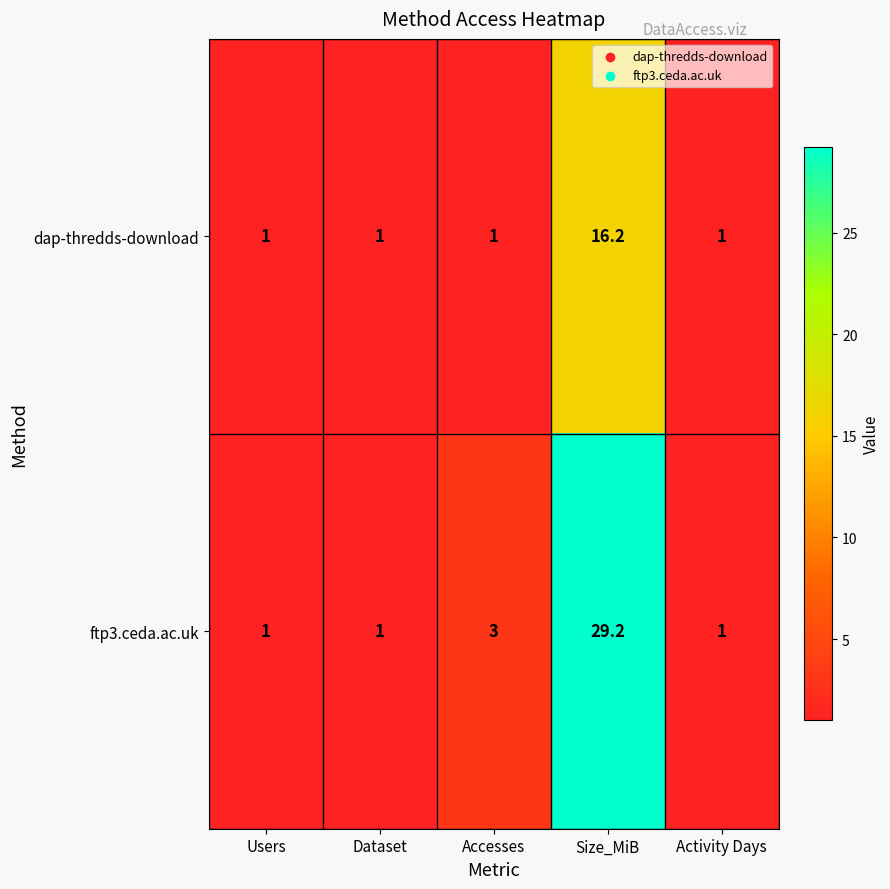

Reading left to right, what are all the values shown in this chart?

dap-thredds-download: 1.0	1.0	1.0	16.2	1.0
ftp3.ceda.ac.uk: 1.0	1.0	3.0	29.2	1.0